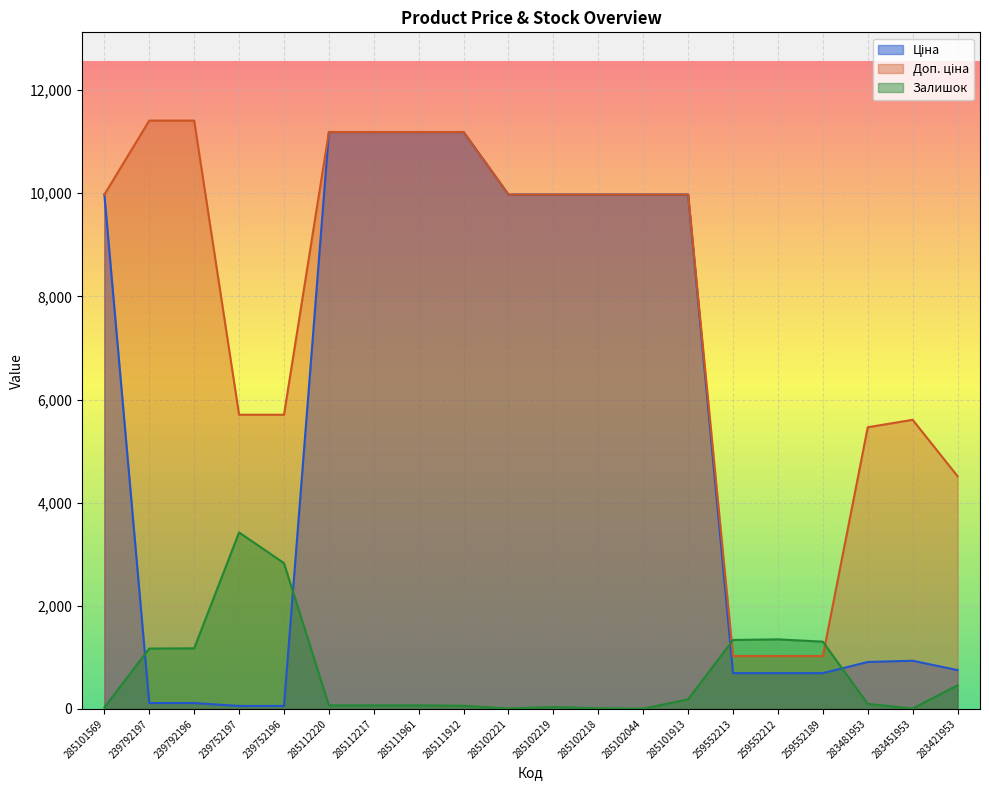

The value of Доп. ціна at 239752197 is 7554.3. True or false?

False